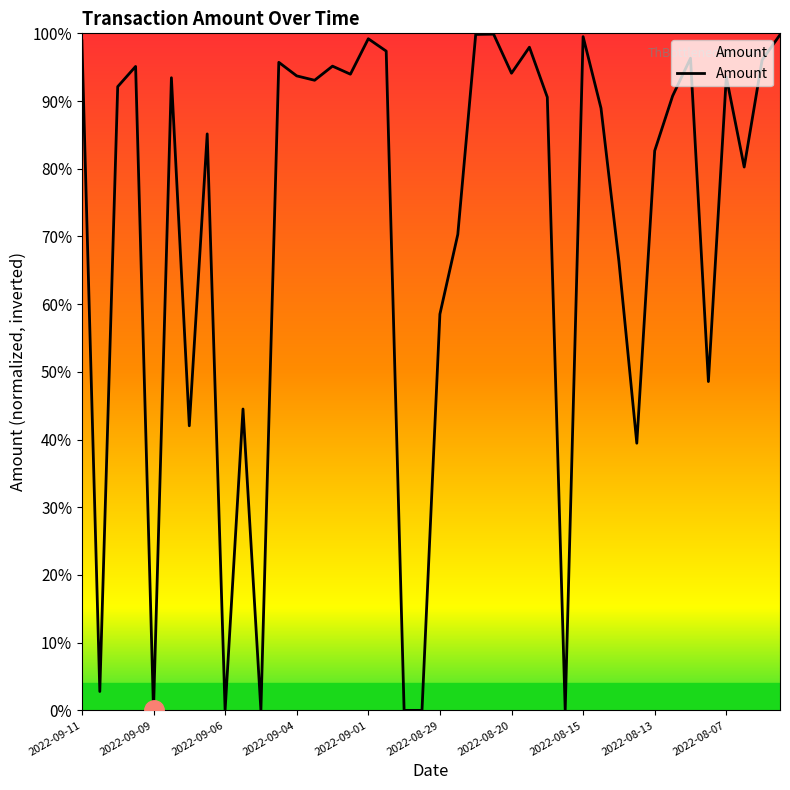

How many points are lower than both their immediate neighbors (excluding endpoints)?

12